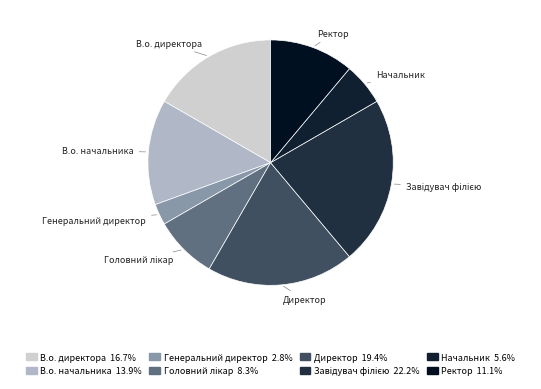

Is the sum of Ректор and Начальник greater than half?

No